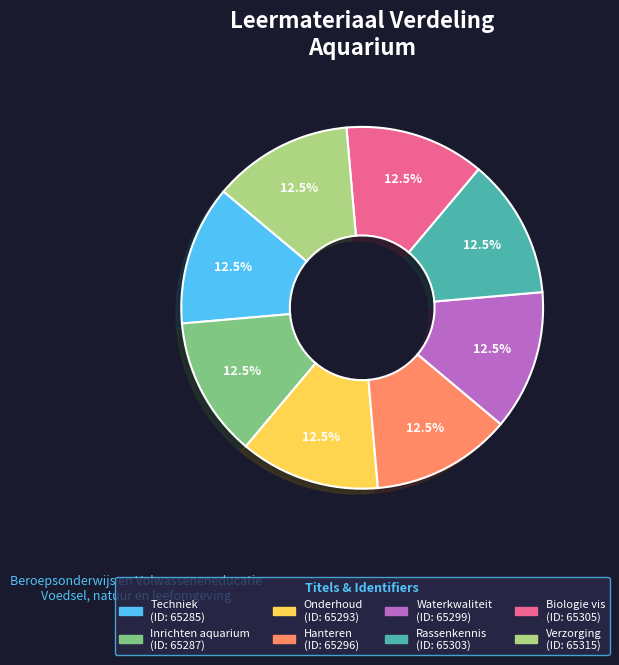

To the nearest percent, what is the average slice percentage?

12%